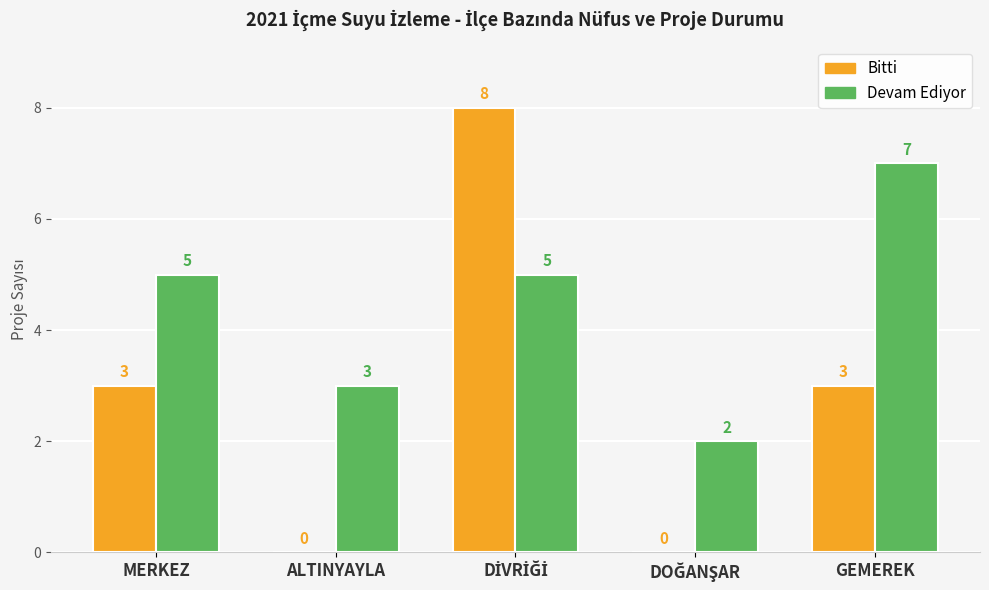

How many Devam Ediyor values are between 3 and 5?

3